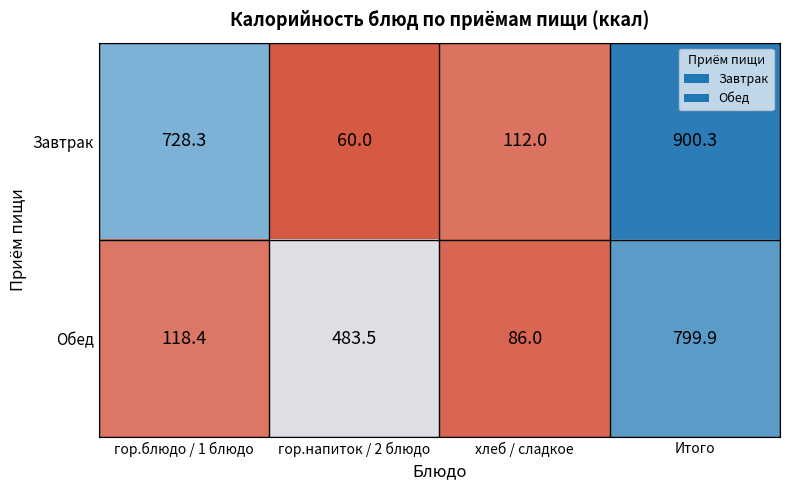

At which label does Обед reach its minimum?

хлеб / сладкое